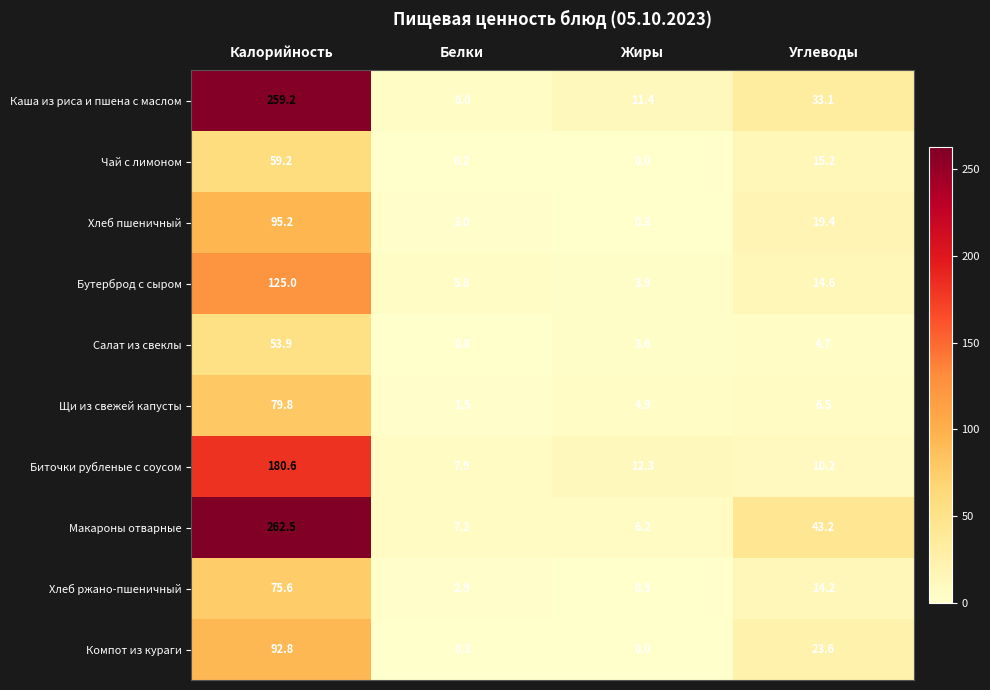

What is the maximum value shown in the chart?

262.5